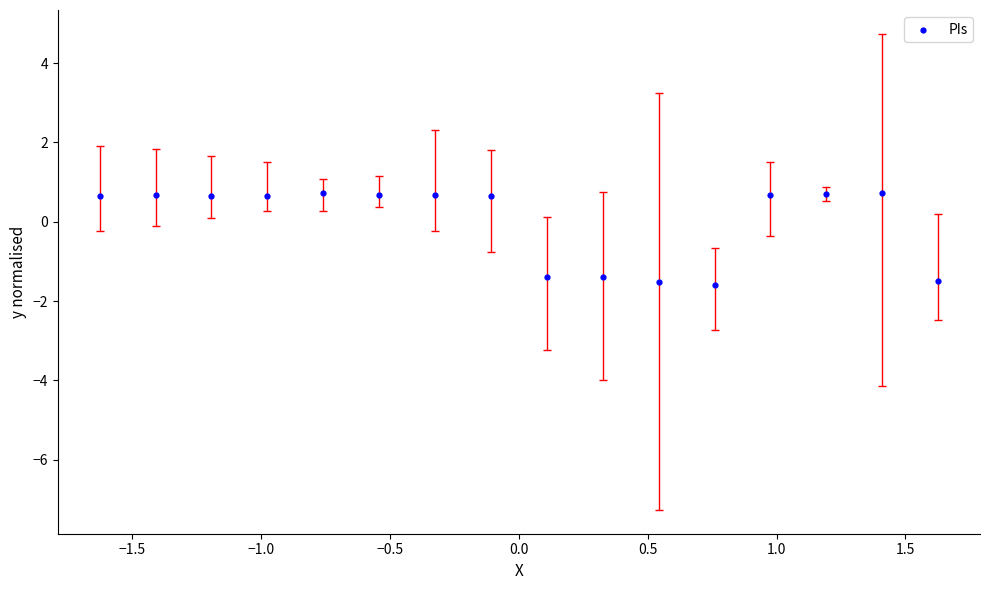

What is the range of Y values (max minus min)?

2.3